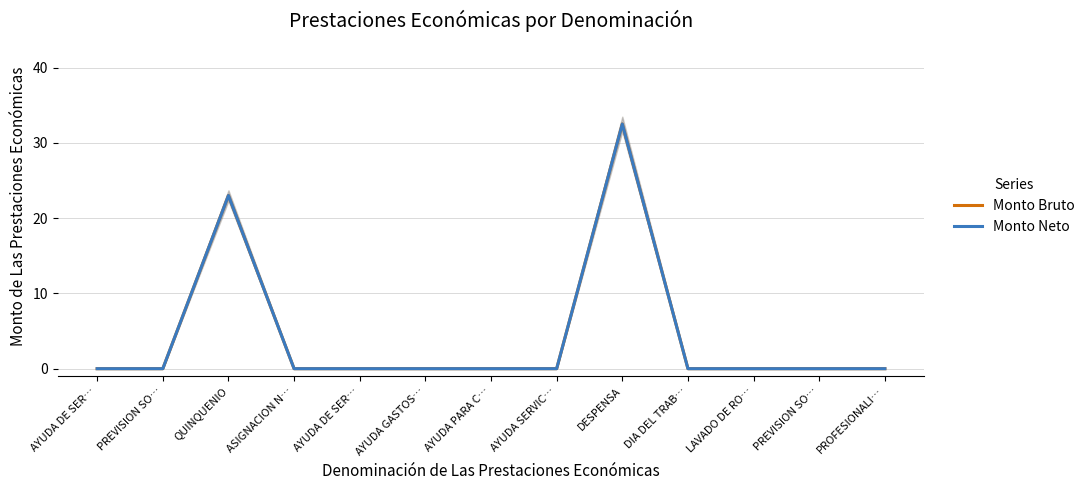

How many interior local peaks does the Monto Bruto series have?

2